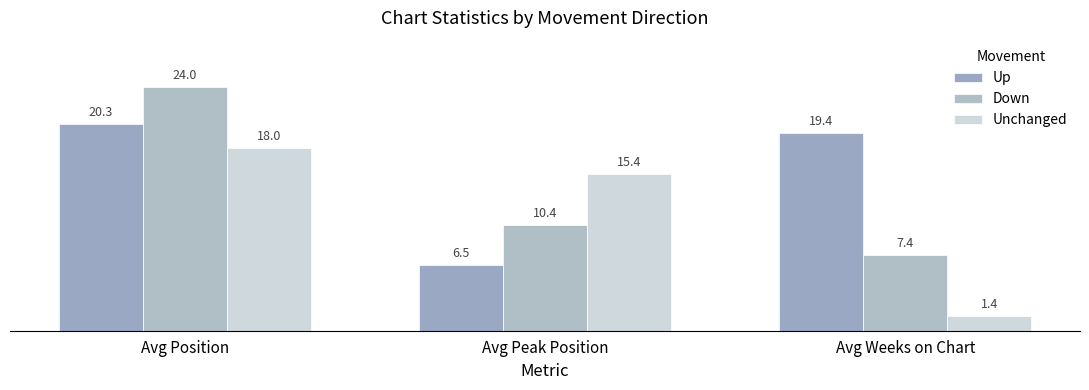

What is the label of the 3rd bar from the right?

Avg Position